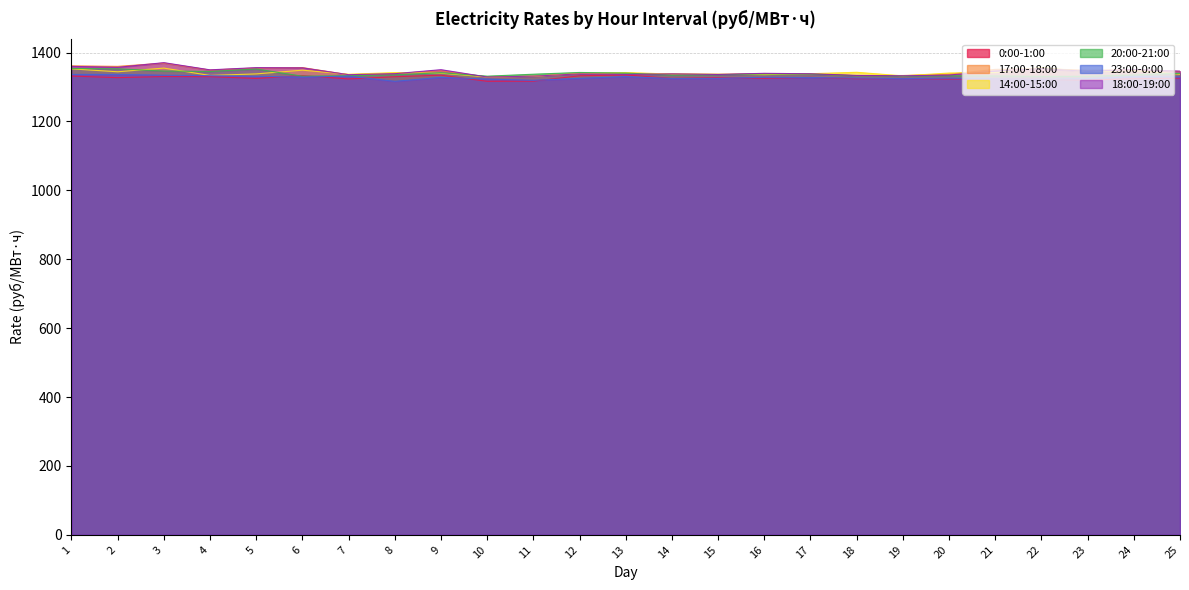

Reading left to right, extract all data points from this chart.

0:00-1:00: 1=1331.6	2=1327.0	3=1330.2	4=1329.8	5=1324.8	6=1333.0	7=1323.2	8=1329.7	9=1334.2	10=1316.4	11=1316.9	12=1332.5	13=1334.8	14=1324.9	15=1327.4	16=1325.2	17=1327.8	18=1324.0	19=1324.5	20=1323.1	21=1324.2	22=1322.1	23=1319.9	24=1324.0	25=1325.8
17:00-18:00: 1=1361.2	2=1359.8	3=1369.2	4=1349.1	5=1355.1	6=1356.2	7=1335.5	8=1338.8	9=1347.3	10=1329.0	11=1331.2	12=1339.5	13=1336.6	14=1338.0	15=1336.4	16=1338.9	17=1337.9	18=1332.8	19=1333.3	20=1337.0	21=1351.0	22=1353.0	23=1348.2	24=1350.2	25=1345.1
14:00-15:00: 1=1352.5	2=1344.1	3=1354.8	4=1333.4	5=1337.9	6=1348.7	7=1336.8	8=1341.7	9=1340.0	10=1329.0	11=1331.0	12=1339.2	13=1341.9	14=1337.3	15=1337.1	16=1335.8	17=1338.4	18=1342.6	19=1332.2	20=1340.4	21=1341.8	22=1356.5	23=1343.7	24=1347.8	25=1336.9
20:00-21:00: 1=1353.7	2=1352.7	3=1346.3	4=1344.8	5=1352.2	6=1331.2	7=1332.6	8=1335.1	9=1341.4	10=1331.3	11=1337.0	12=1342.0	13=1340.4	14=1334.2	15=1335.4	16=1337.8	17=1337.3	18=1332.5	19=1331.6	20=1332.4	21=1332.0	22=1330.7	23=1331.1	24=1334.7	25=1339.7
23:00-0:00: 1=1336.4	2=1336.3	3=1334.1	4=1332.9	5=1330.9	6=1328.7	7=1331.3	8=1316.4	9=1327.9	10=1322.9	11=1319.4	12=1325.0	13=1330.1	14=1324.6	15=1325.2	16=1328.1	17=1327.4	18=1325.9	19=1324.2	20=1325.7	21=1323.8	22=1322.3	23=1324.0	24=1330.0	25=1329.0
18:00-19:00: 1=1359.7	2=1357.0	3=1370.6	4=1349.7	5=1356.1	6=1355.5	7=1335.7	8=1338.5	9=1350.1	10=1328.9	11=1331.3	12=1338.0	13=1336.4	14=1338.0	15=1336.3	16=1339.6	17=1338.3	18=1333.6	19=1332.4	20=1334.6	21=1346.2	22=1353.4	23=1345.1	24=1350.7	25=1345.8